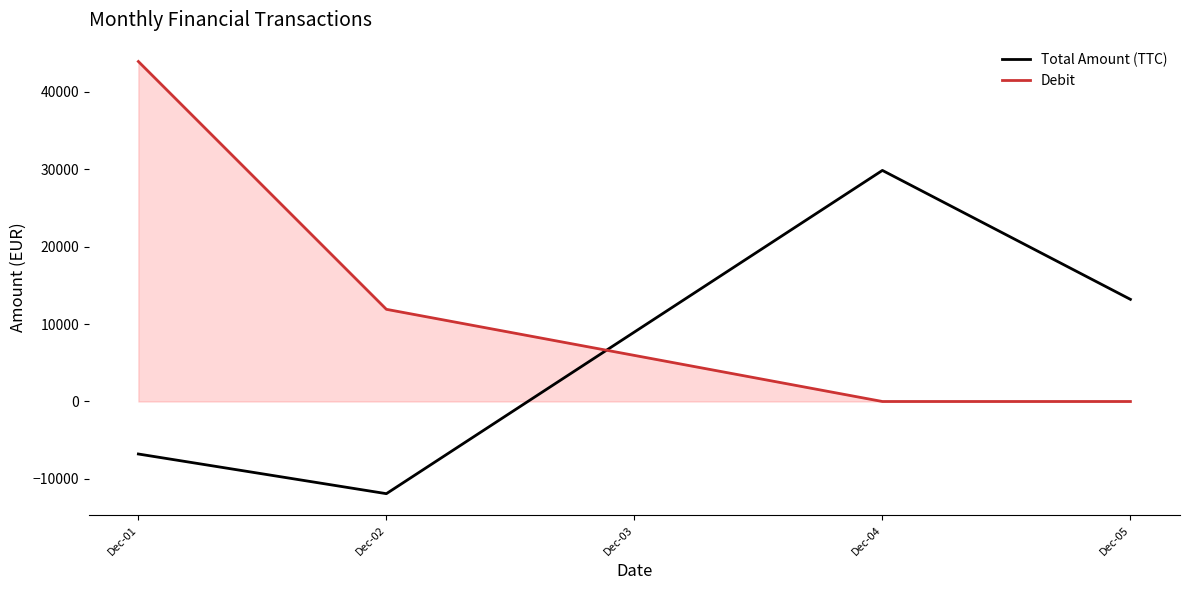

How many negative values does the Total Amount (TTC) series have?

2